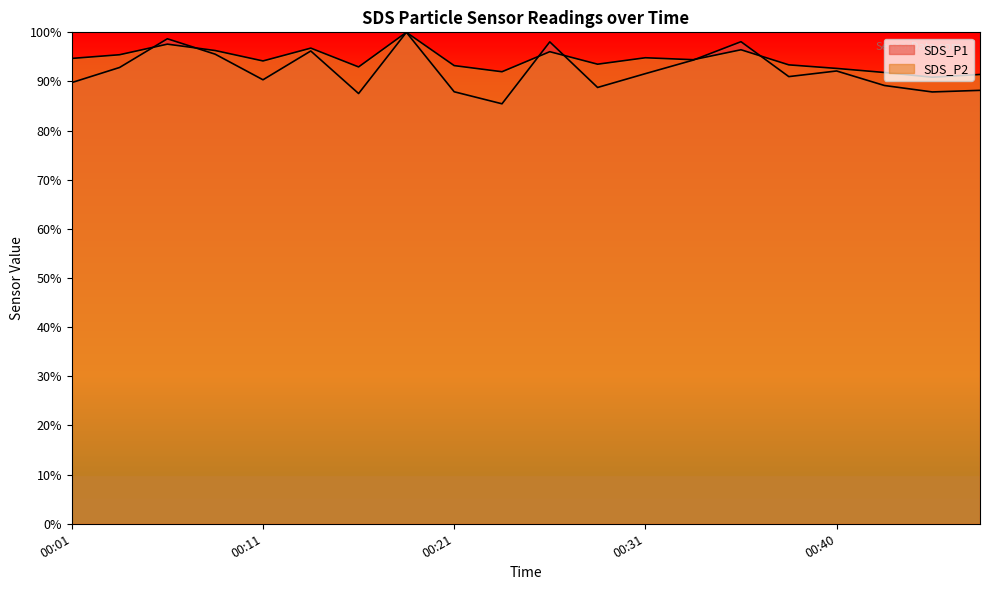

At how many categories does at least one series exceed 0?

20